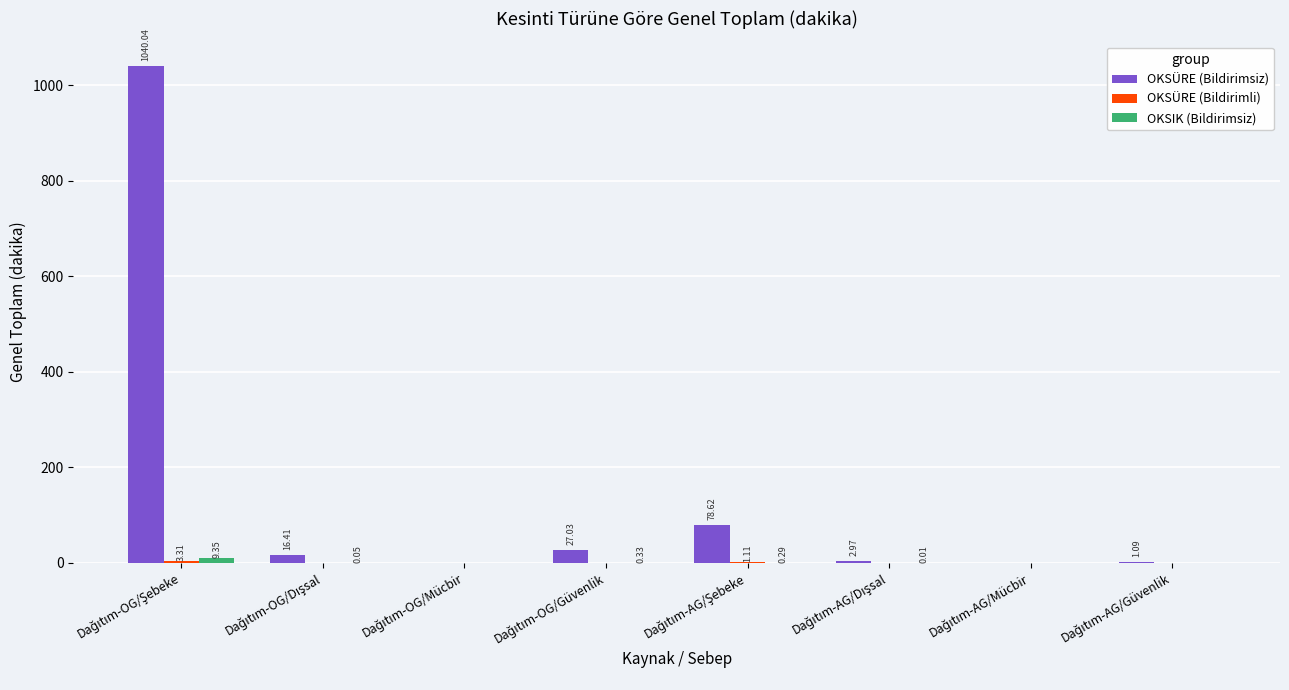

Which series has the largest total across all categories?

OKSÜRE (Bildirimsiz)